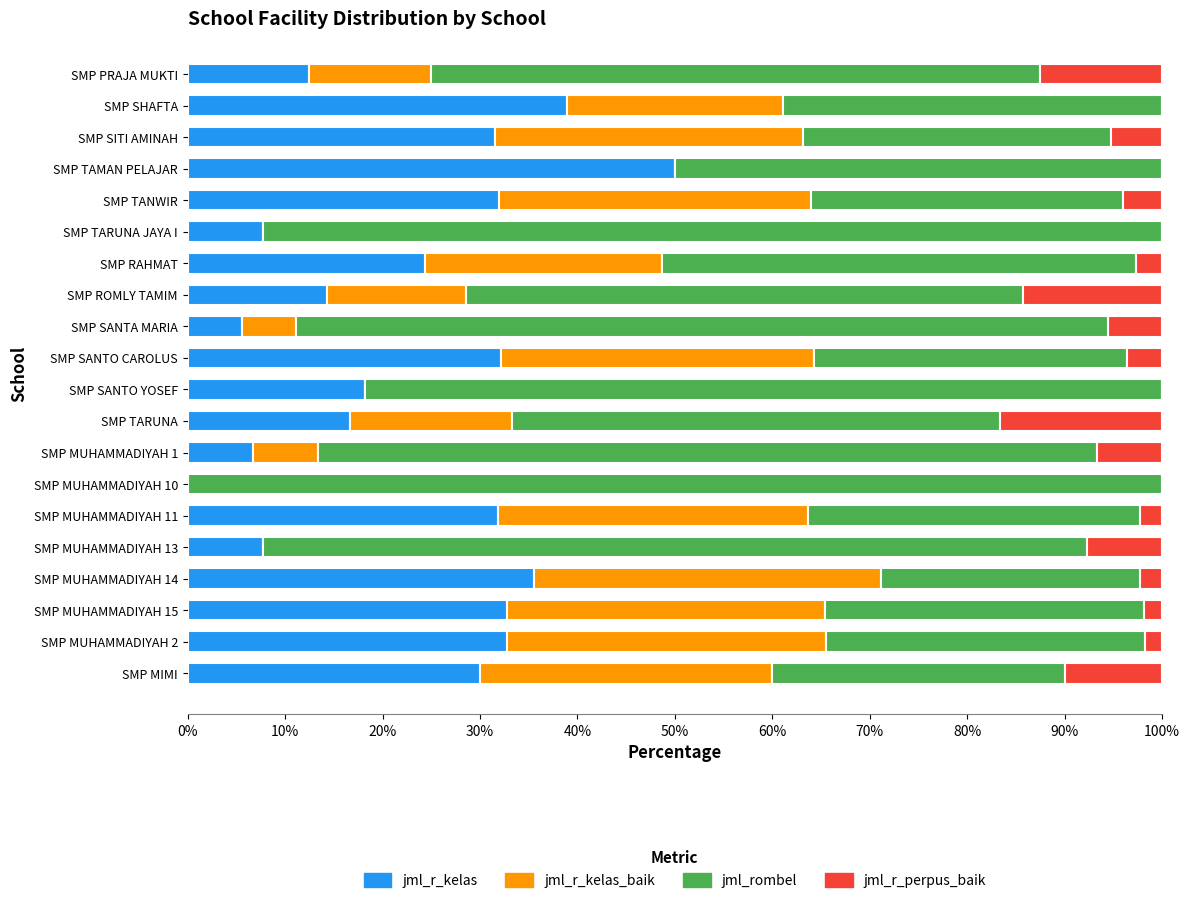

What is the sum of all jml_r_kelas values?

461.0